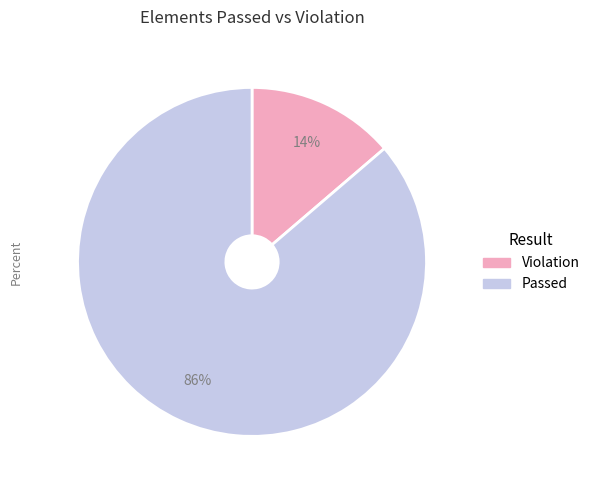

What is the ratio of the value at Violation to the value at Passed?

0.2